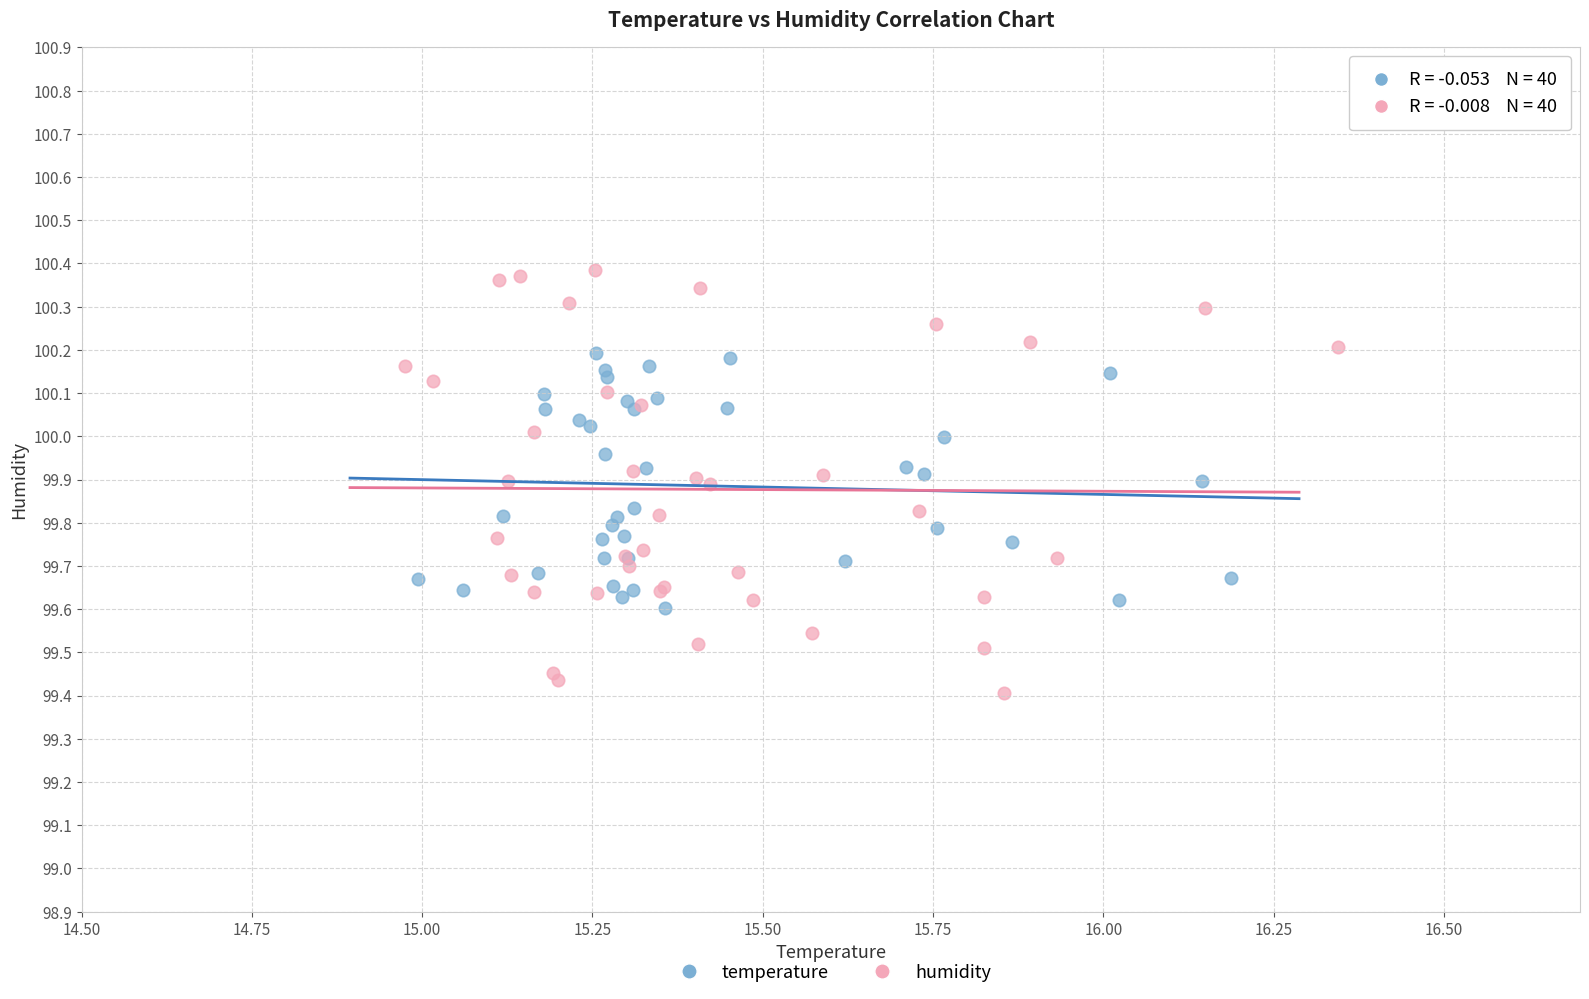

Which series reaches the minimum Y coordinate?

humidity